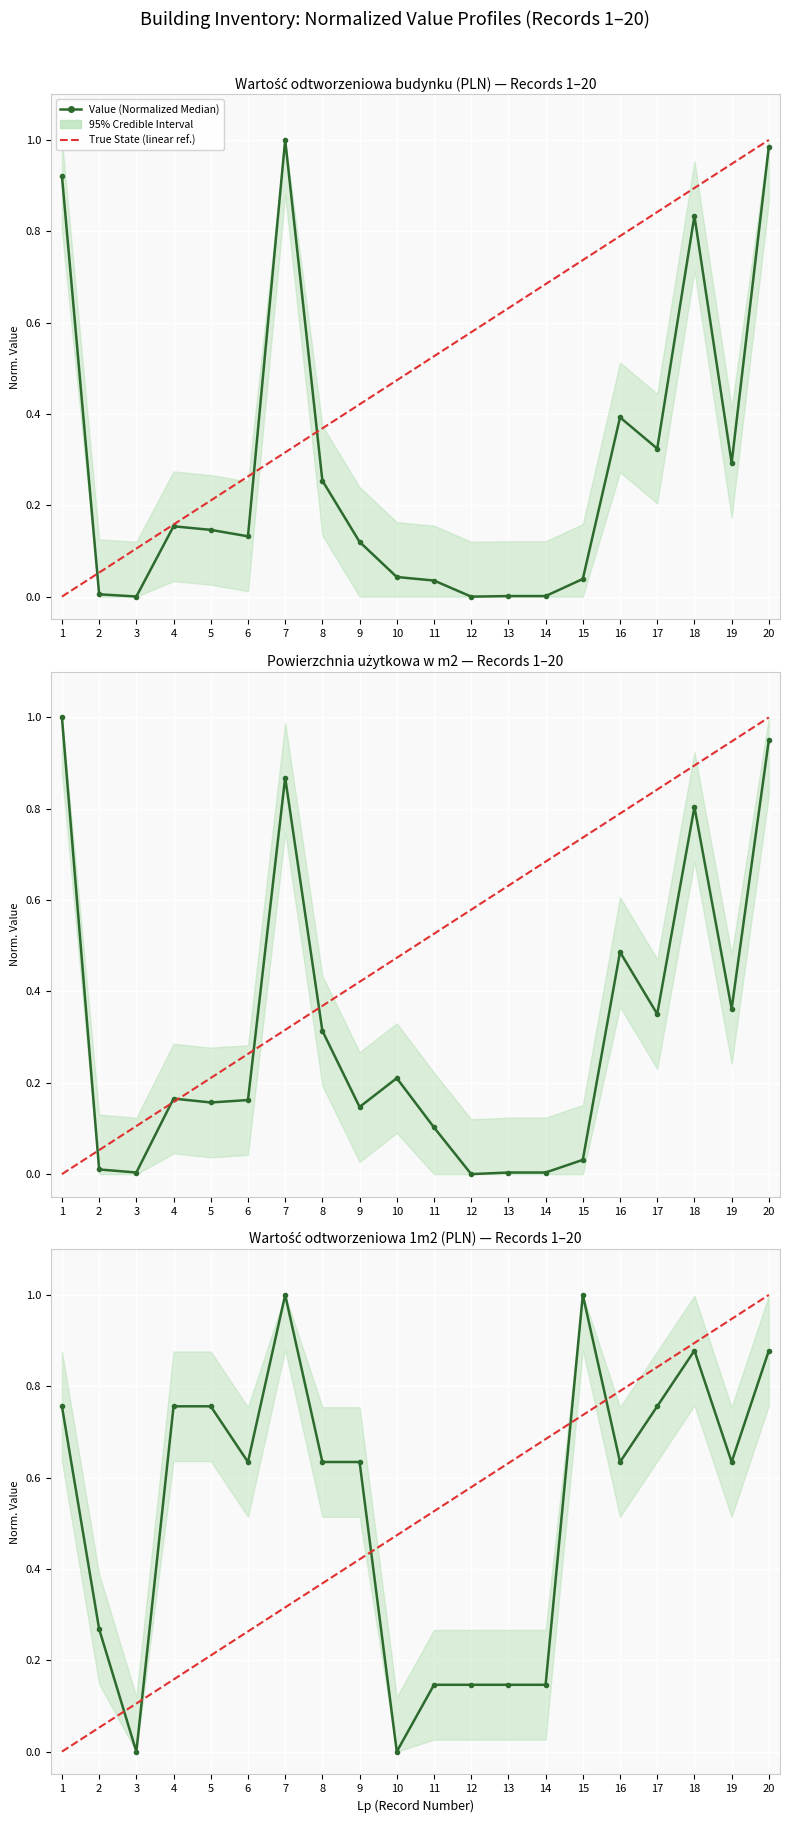

Which series has the largest total across all categories?

Value (Normalized Median)